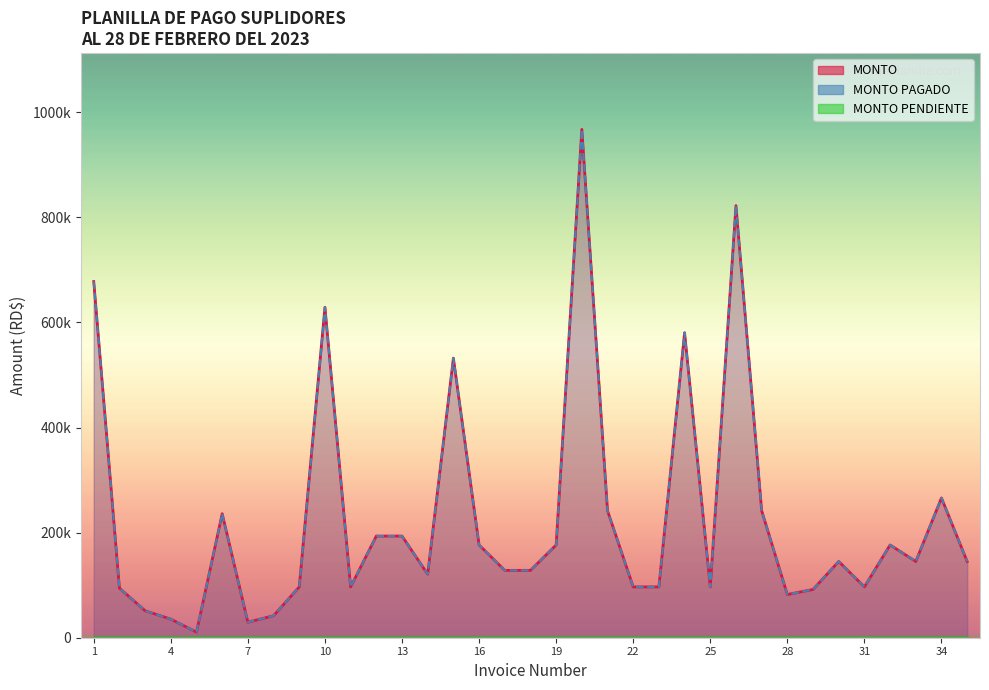

What is the difference between the MONTO values at 5 and 22?

86084.0